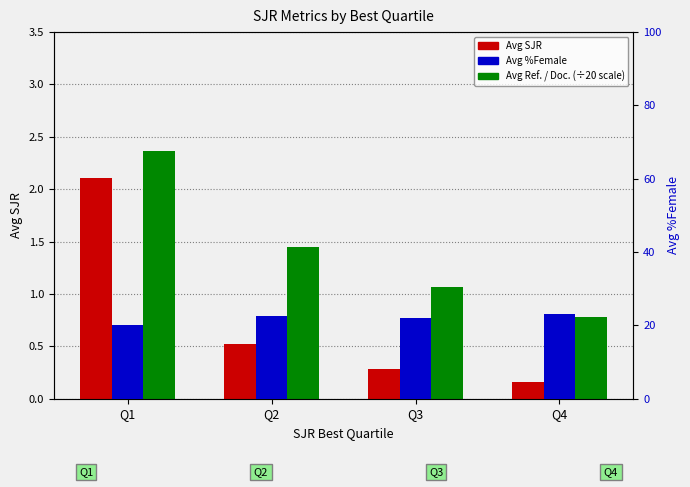

What is the difference between the maximum and minimum values in the Avg SJR series?

2.0